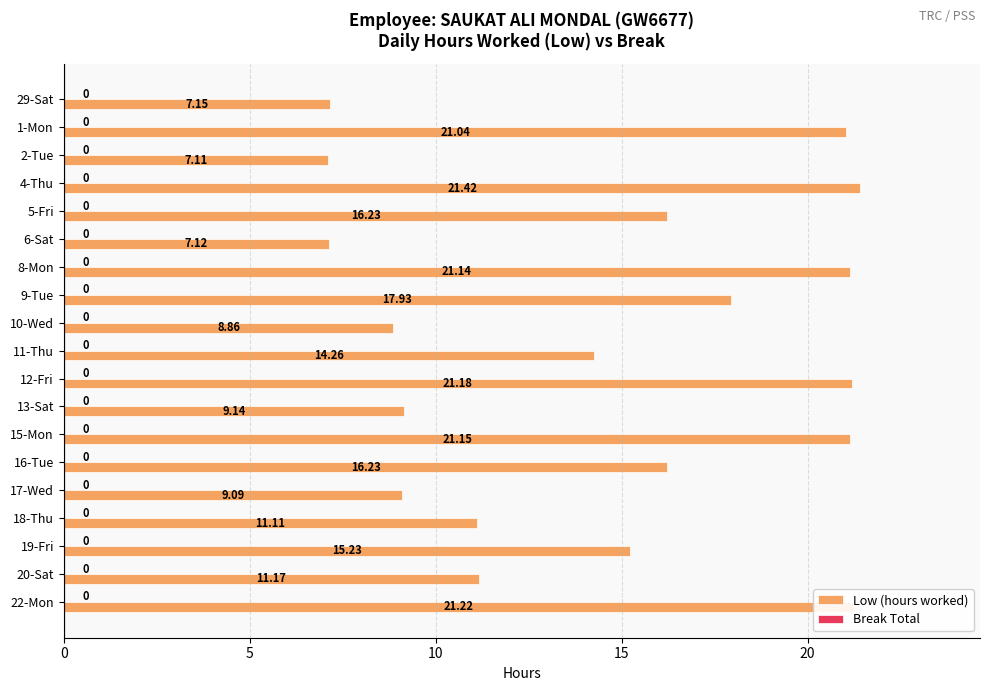

Between 8-Mon and 19-Fri, which is larger?

8-Mon